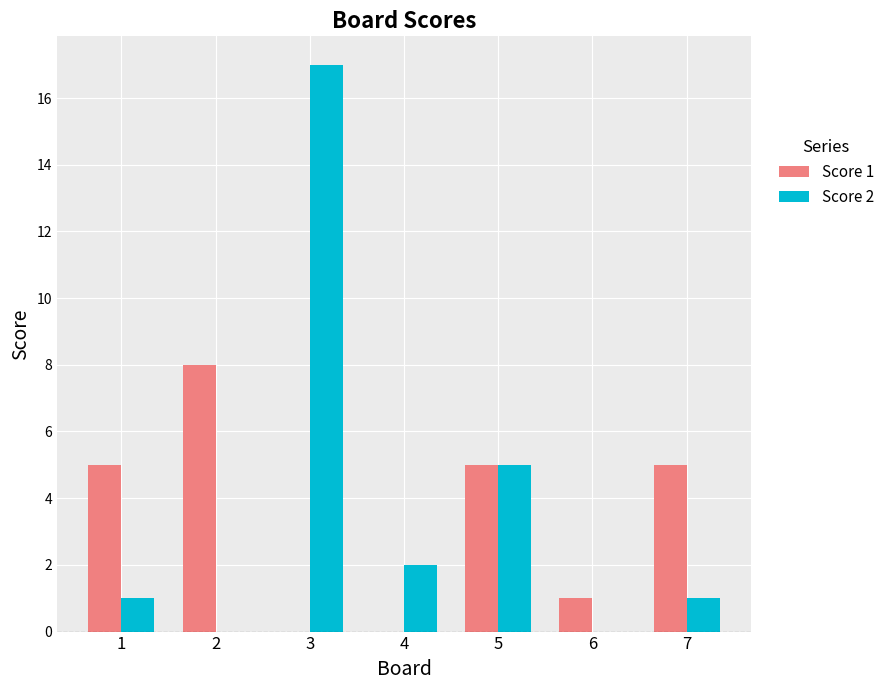

How many groups of bars are there?

7